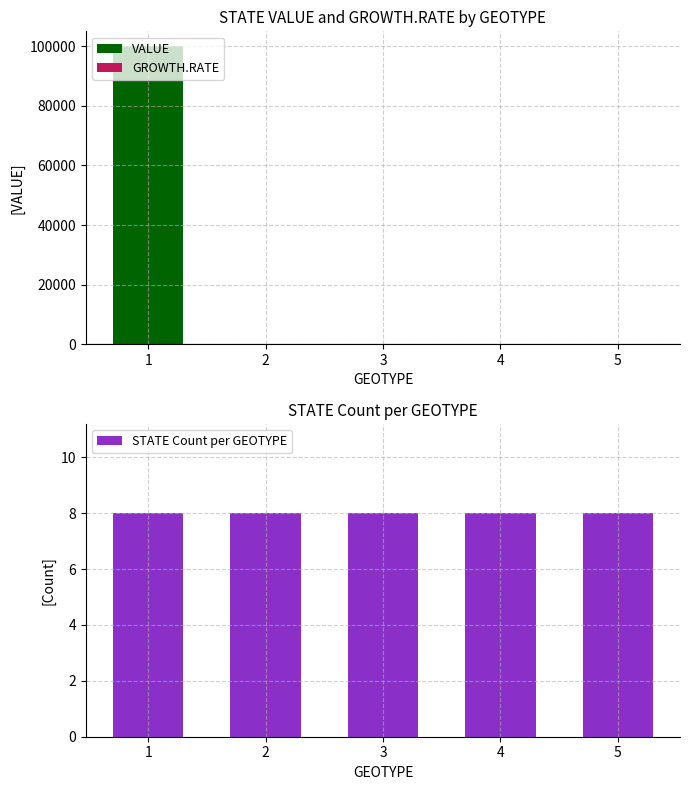

Which series has the largest range (max minus min)?

VALUE